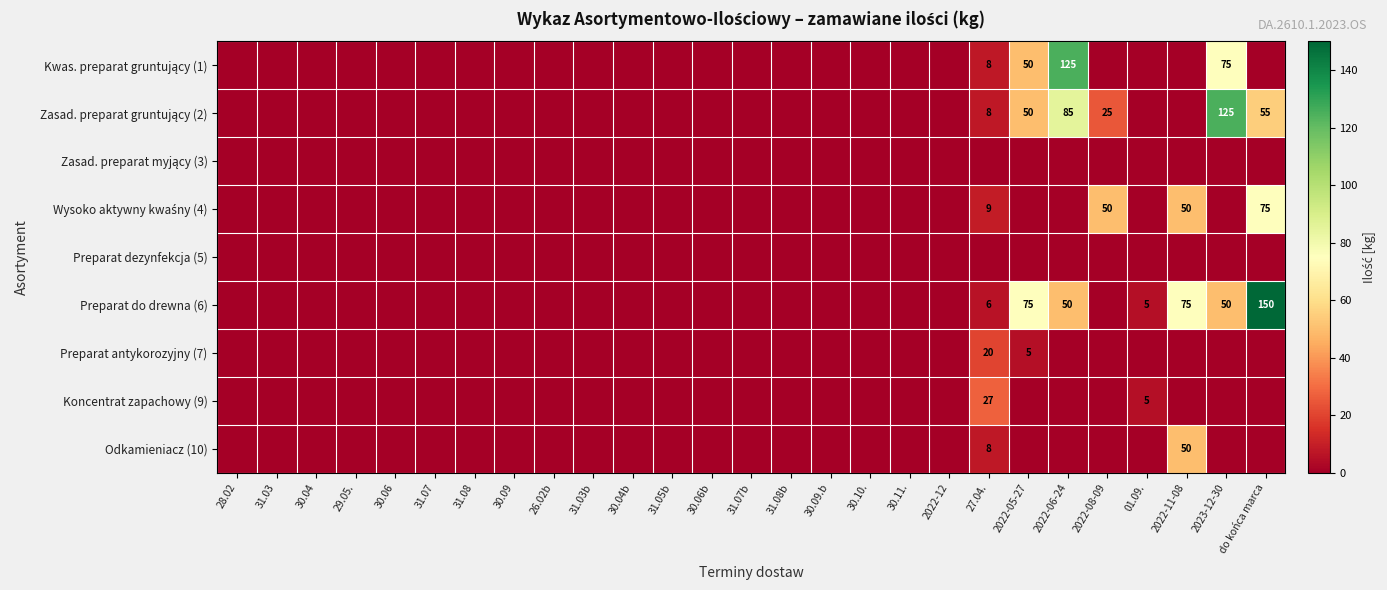

True or false: Zasad. preparat myjący (3) has a value of 0 at 26.02b.

True